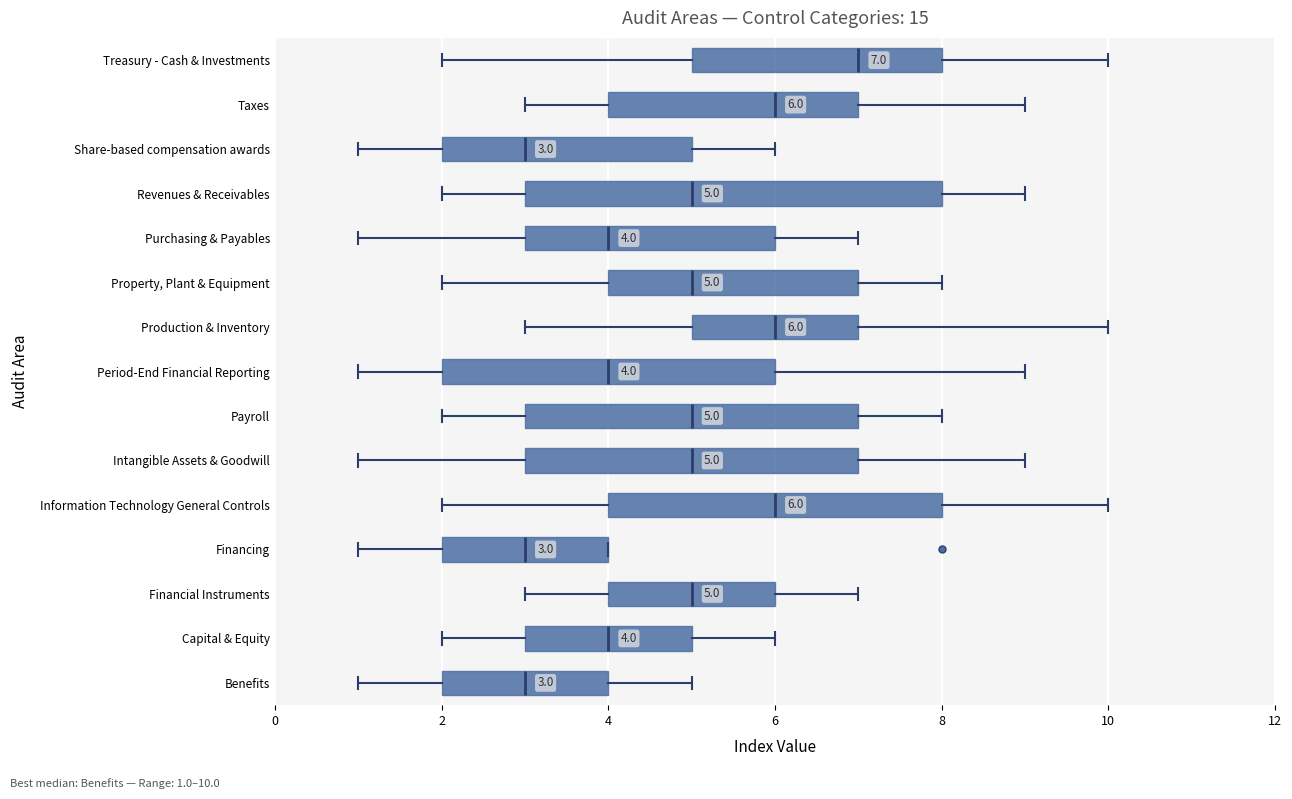

Comparing the boxes themselves (not the whiskers), which one is the widest?

Revenues & Receivables